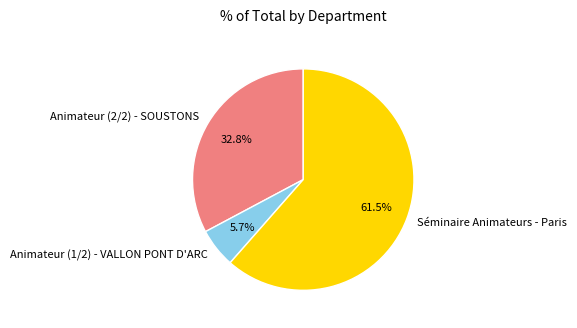

To the nearest percent, what is the combined percentage of Séminaire Animateurs - Paris and Animateur (2/2) - SOUSTONS?

94%